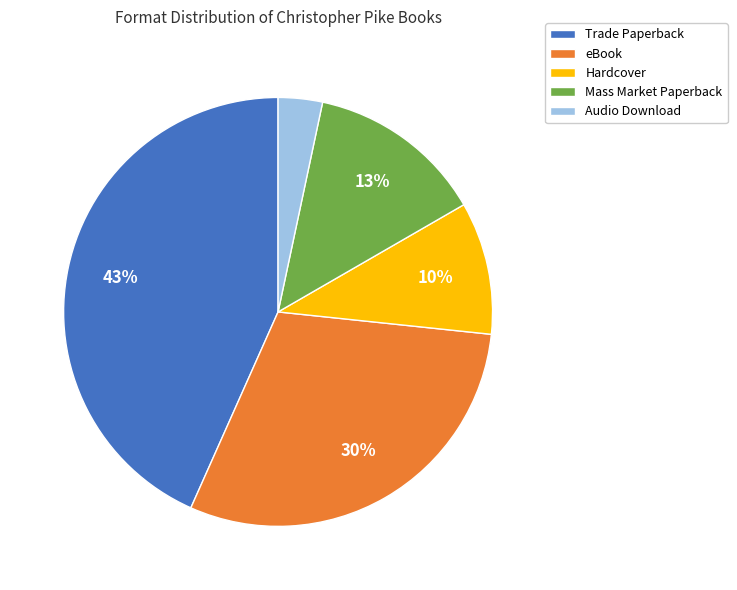

True or false: Hardcover accounts for 1% of the total.

False